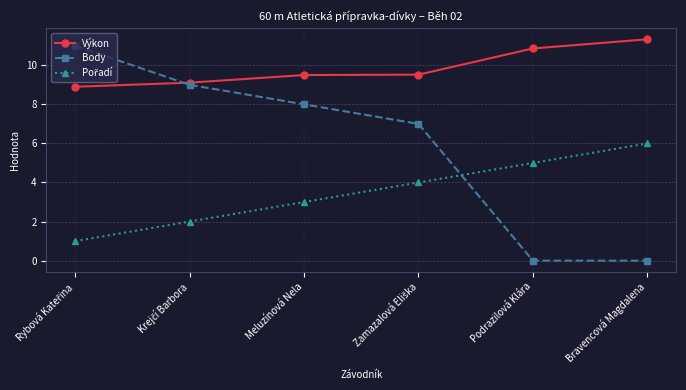

What is the greatest value displayed?

11.3